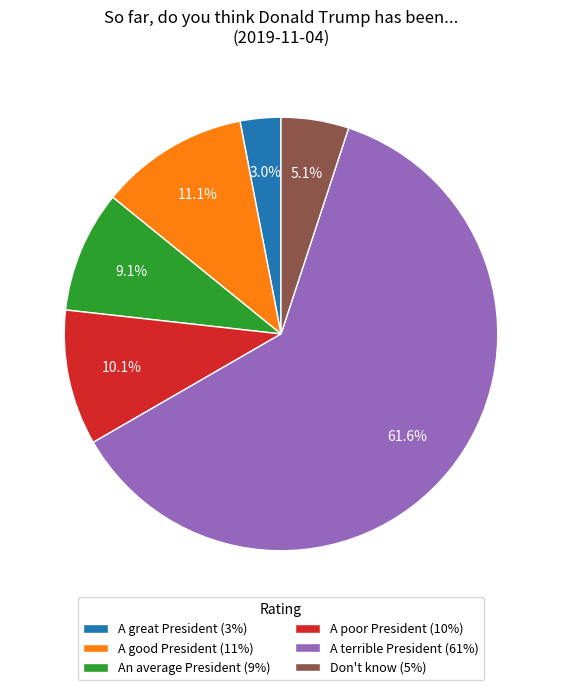

To the nearest percent, what percentage of the pie is Don't know?

5%